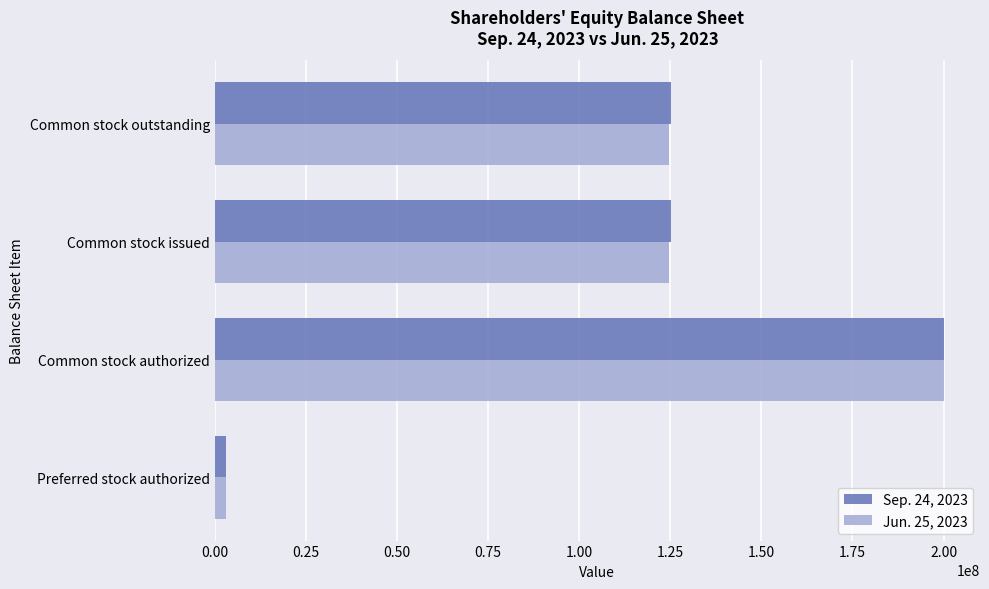

What is the difference between the second highest and minimum values in the Jun. 25, 2023 series?

121794000